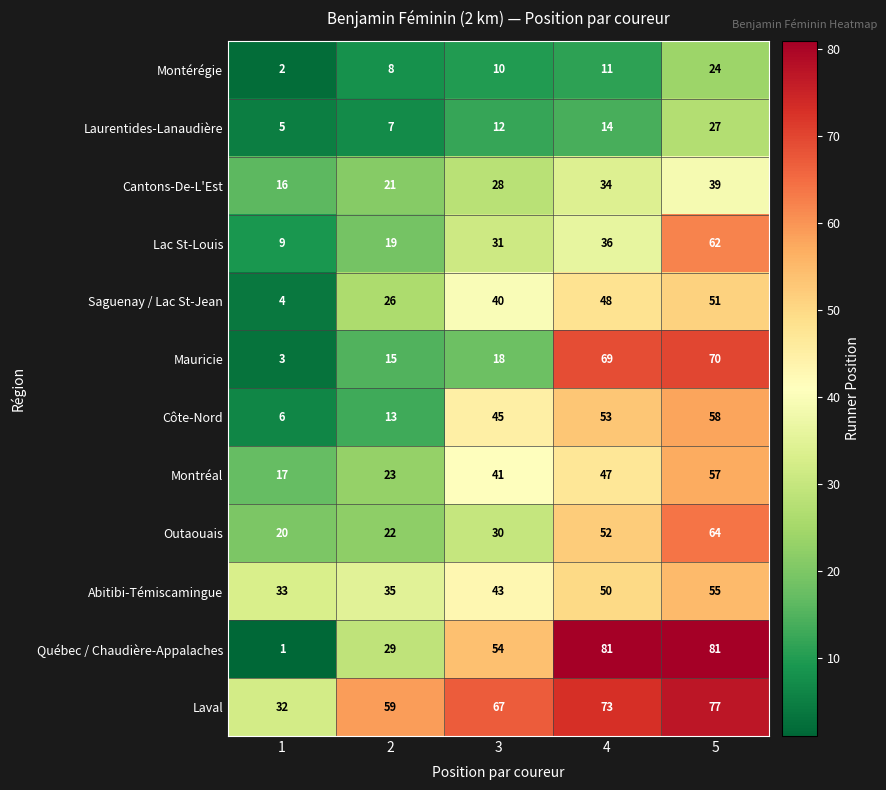

Is it true that Cantons-De-L'Est equals 49 at 3?

False